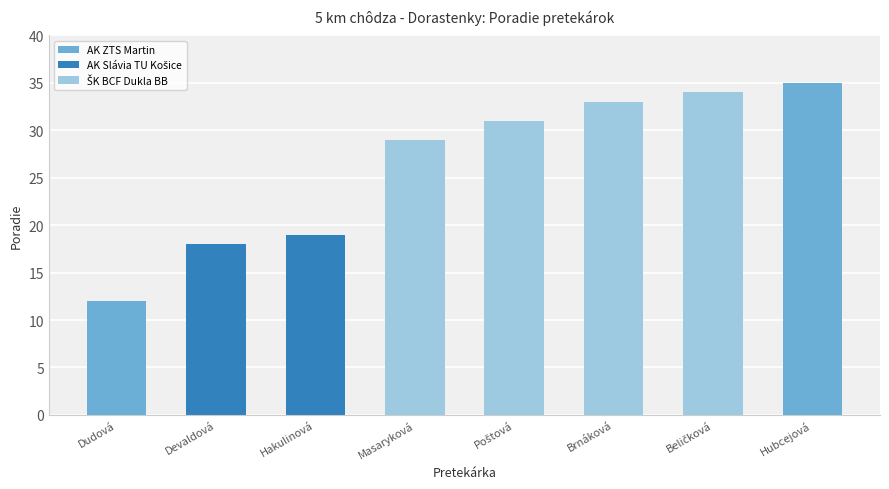

Reading right to left, what are all the values shown in this chart?

35	34	33	31	29	19	18	12